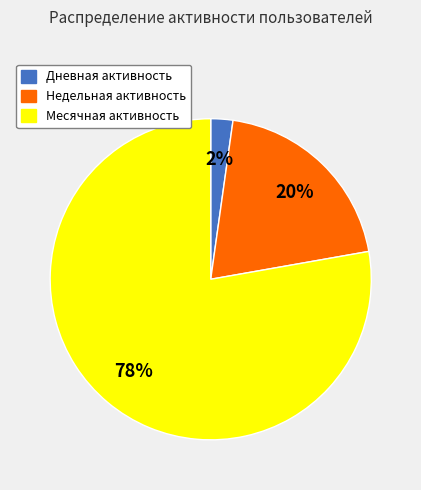

Which slice is the smallest?

Дневная